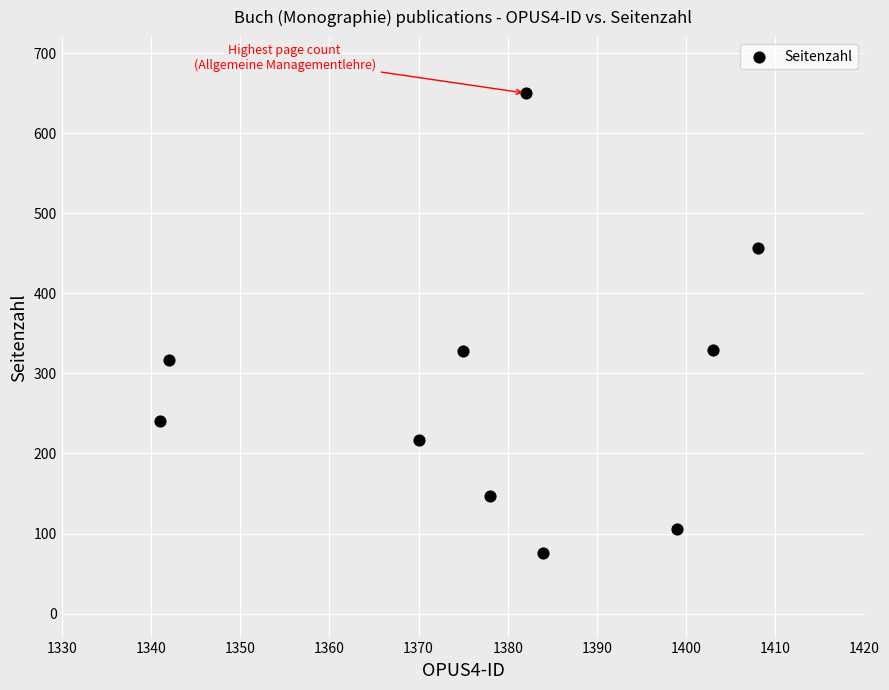

What is the average Y value?

287